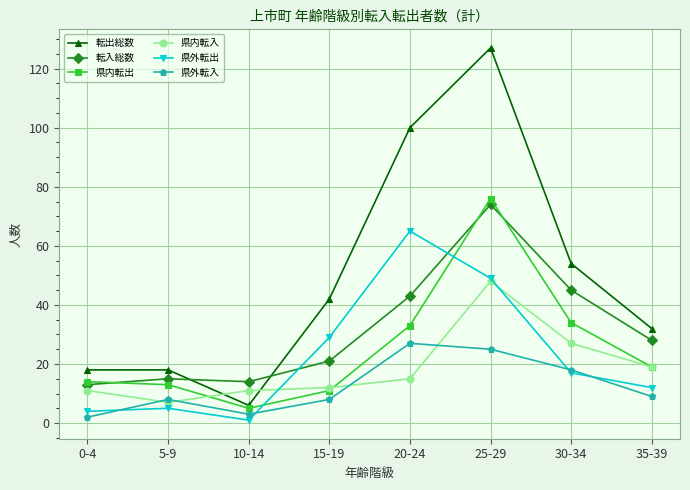

What is the value of the 県外転入 point at the 8th from the left?

9